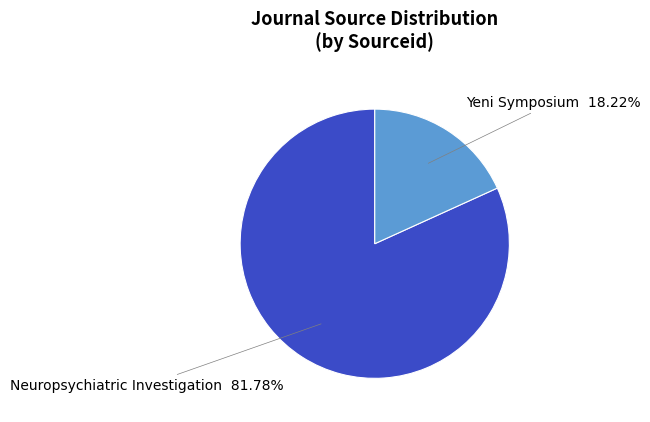

How many segments does this pie chart have?

2